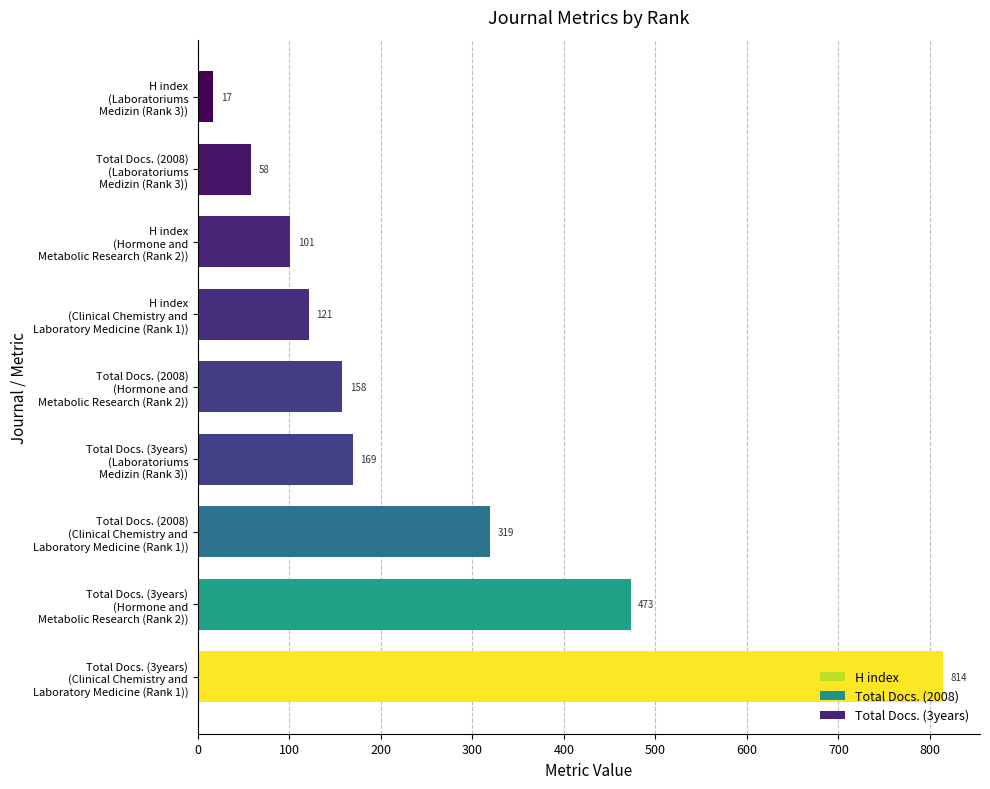

What is the maximum value shown in the chart?

814